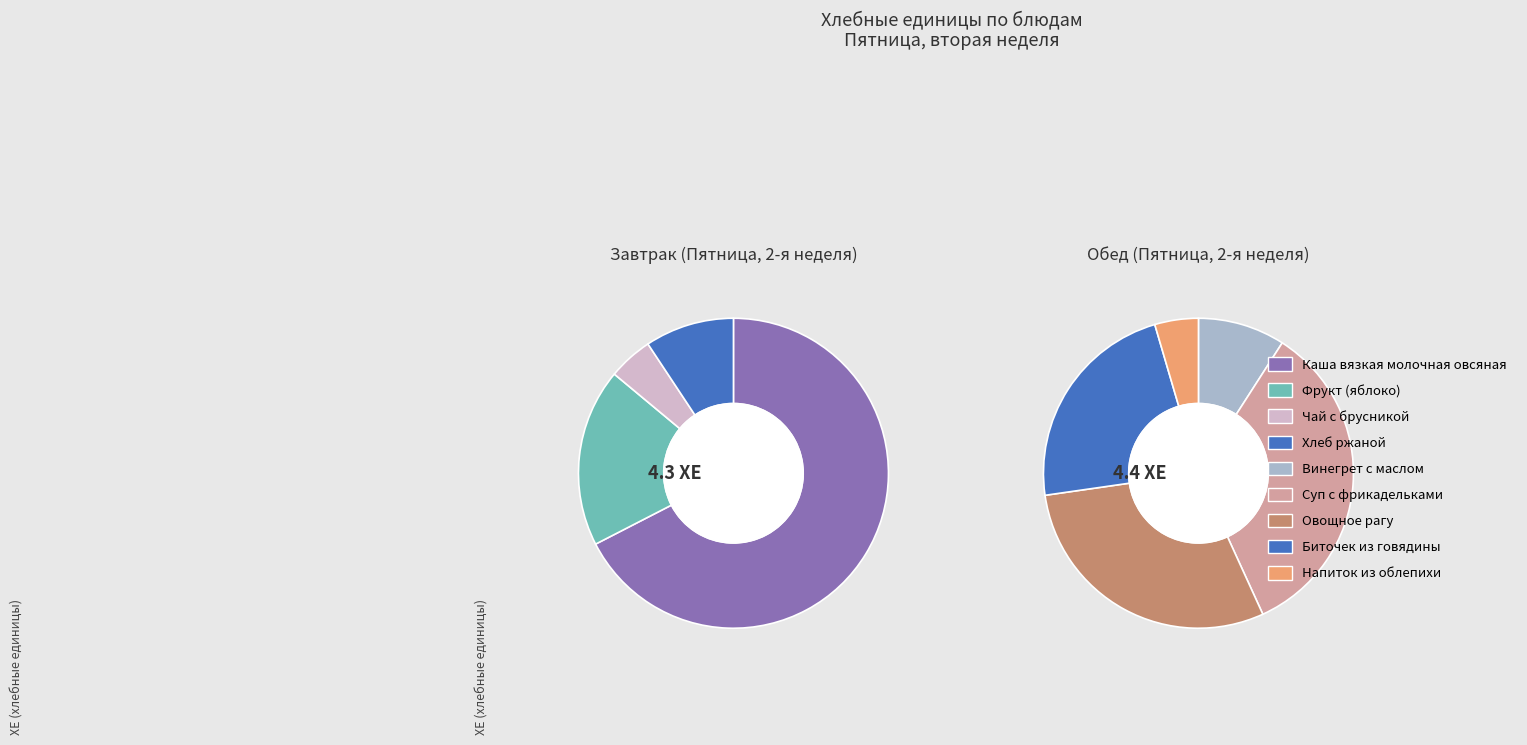

What is the ratio of the value at Напиток из облепихи to the value at Суп с фрикадельками?

0.1